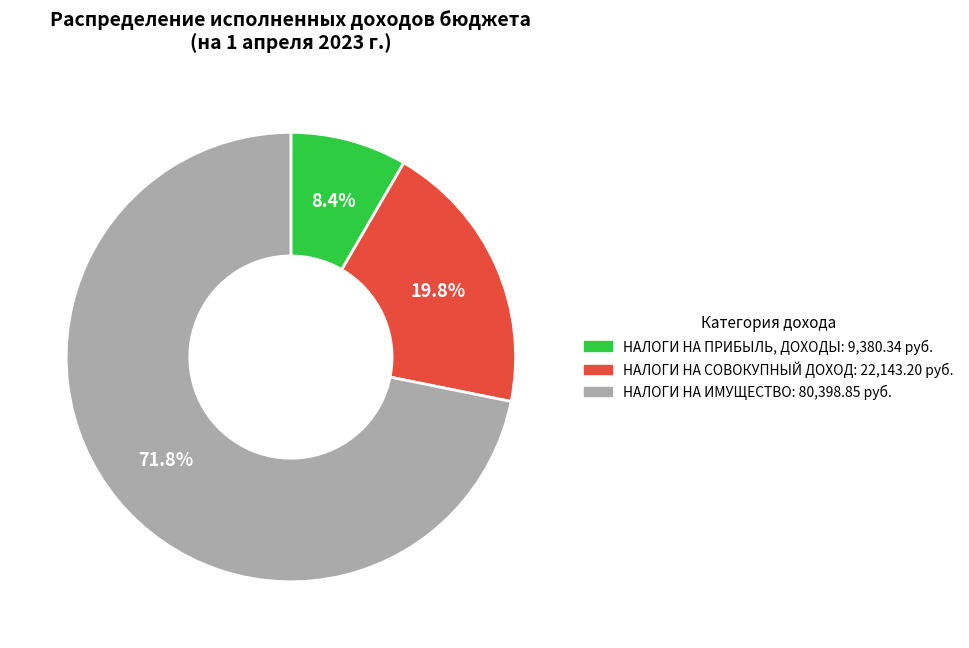

What percentage is the НАЛОГИ НА ПРИБЫЛЬ, ДОХОДЫ slice, to the nearest percent?

8%